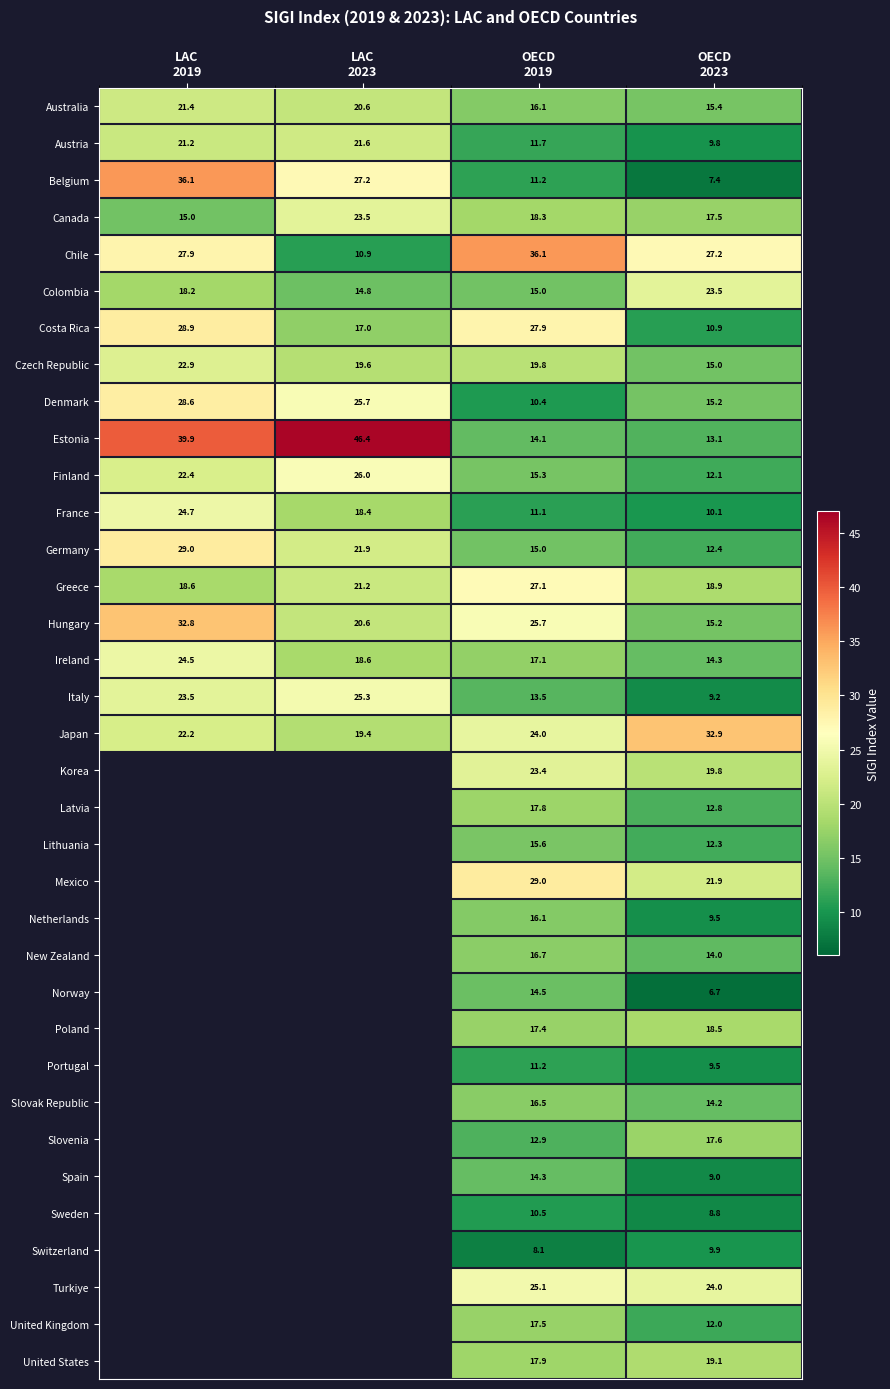

Count the Germany values in the range 15 to 29.

3